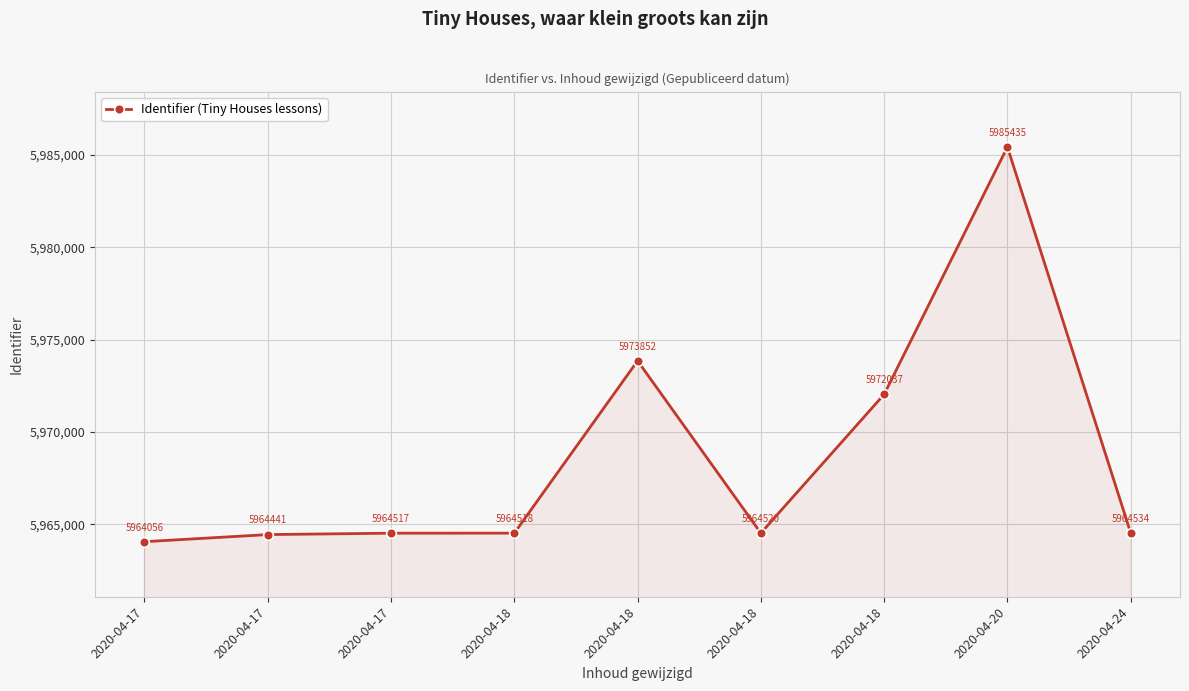

How many data points does each series have?

9